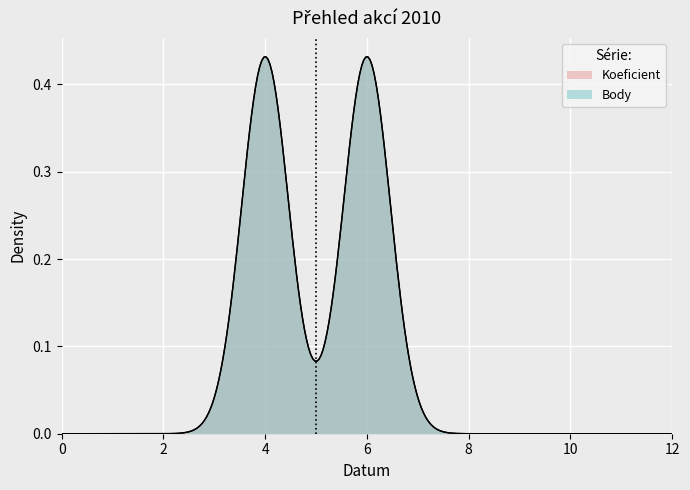

At how many categories does at least one series exceed 5?

2